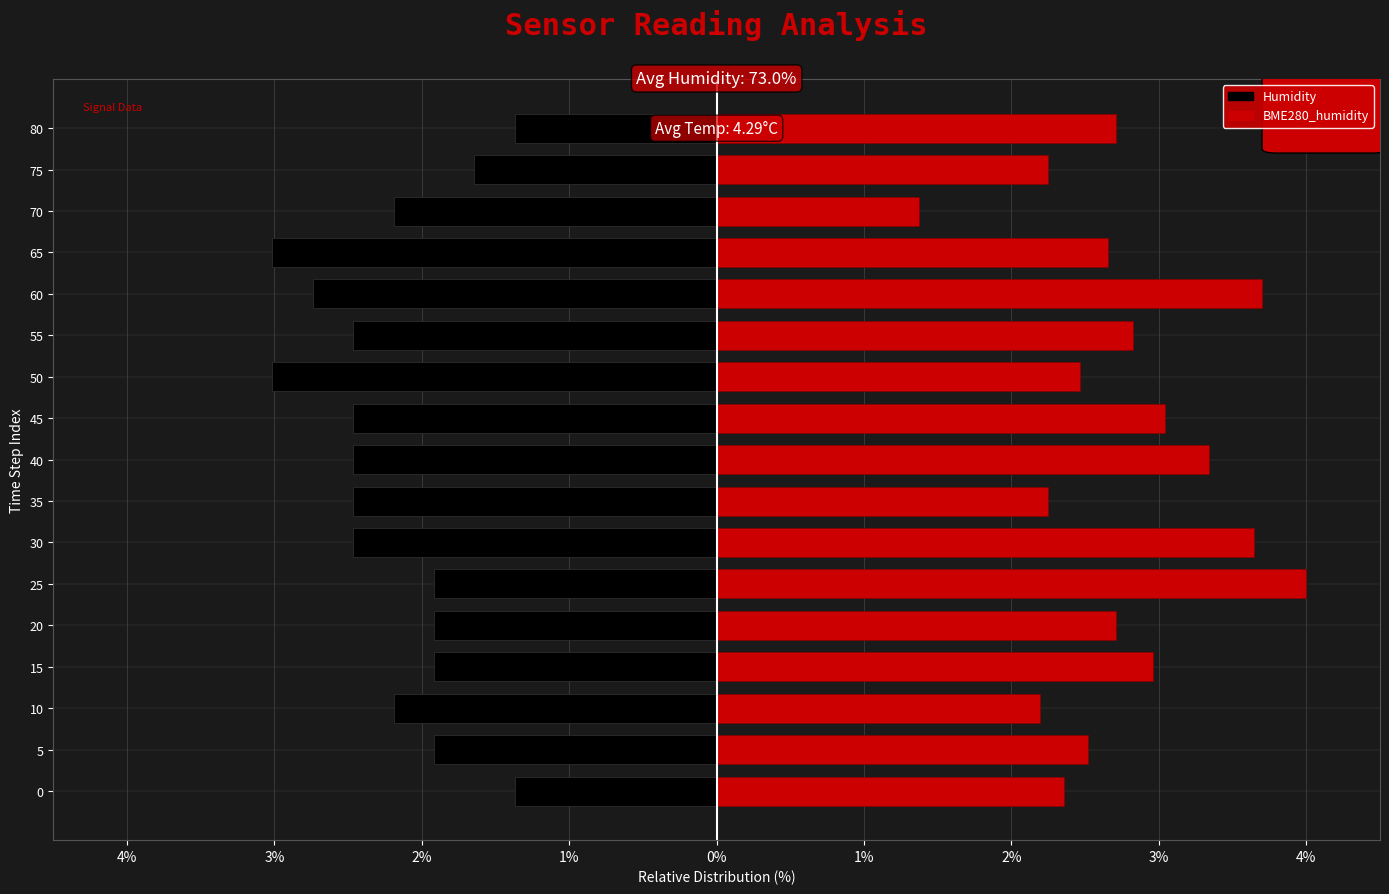

What are all the series names shown in the legend?

Humidity, BME280_humidity